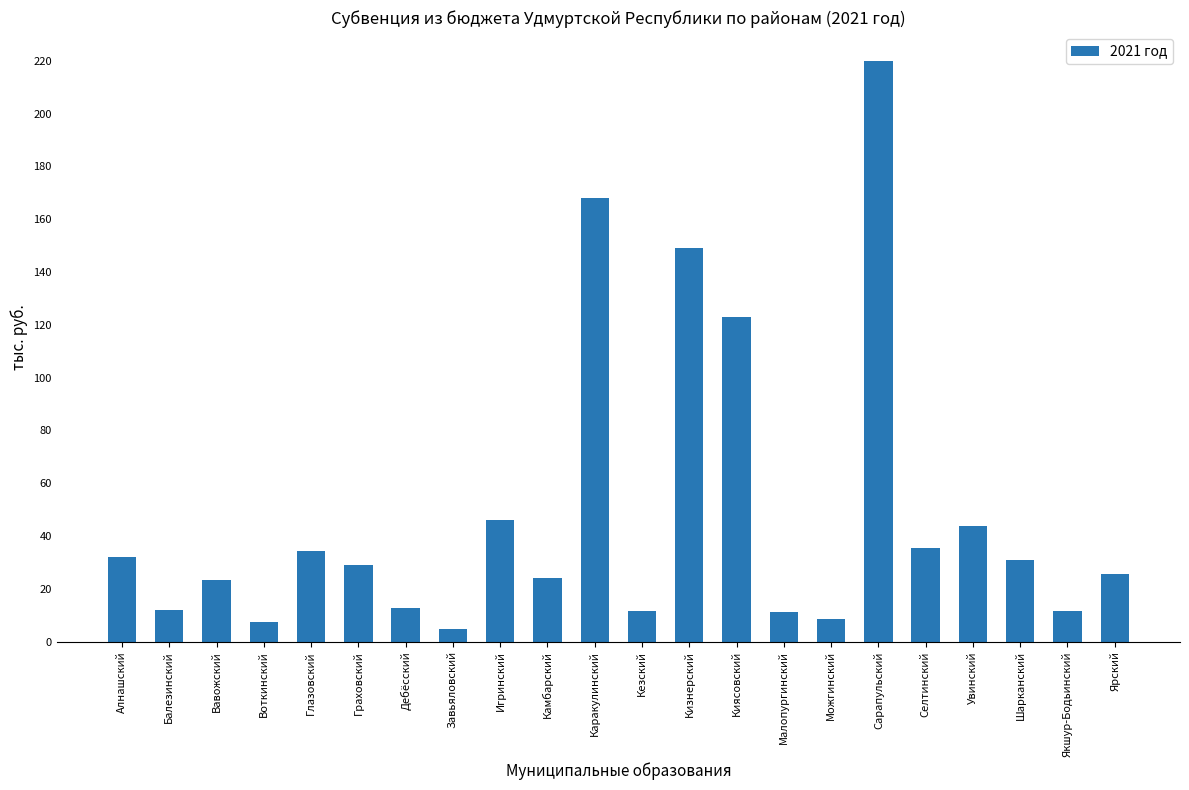

At which category does the chart reach its peak across all series?

Сарапульский